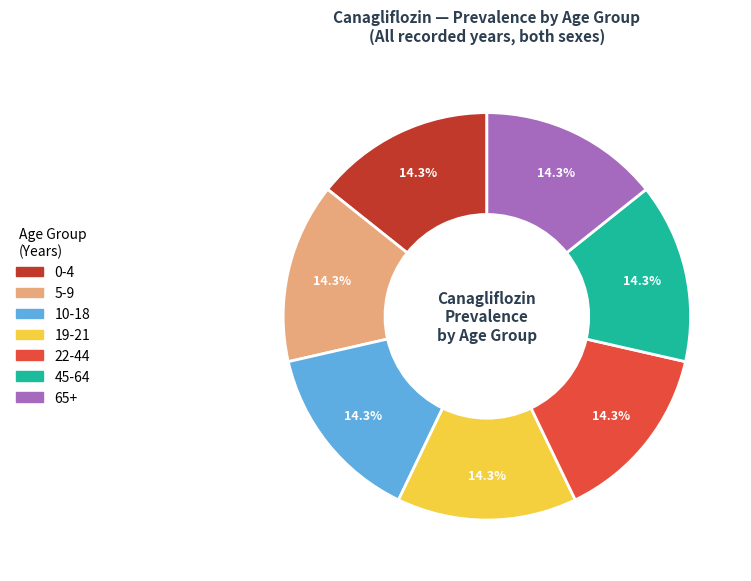

What percentage is NOT represented by 5-9?

85.7%